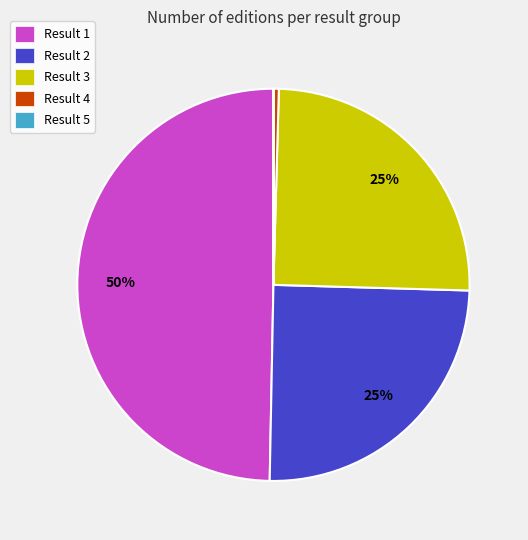

Is it true that Result 1 is 50% of the pie?

True